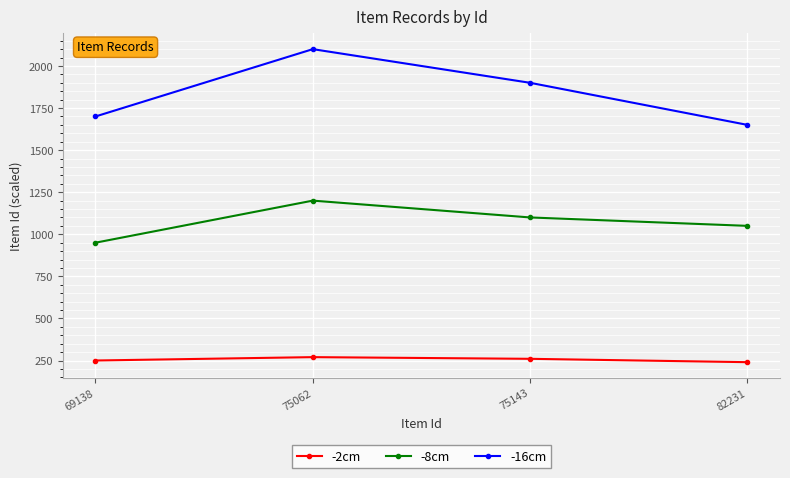

What is the value of the -16cm point at the 3rd from the left?

1900